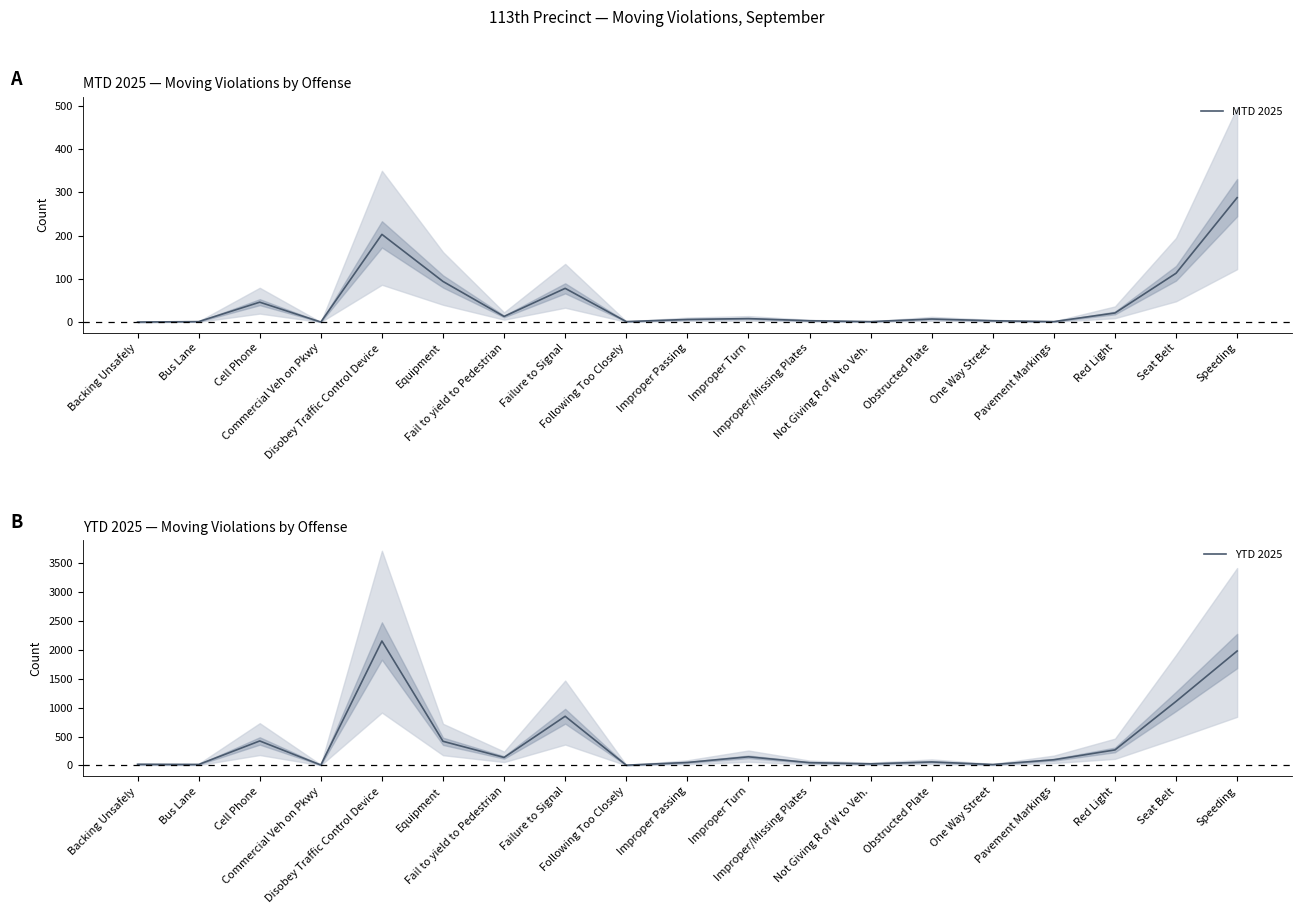

What is the sum of all YTD 2025 values?

7845